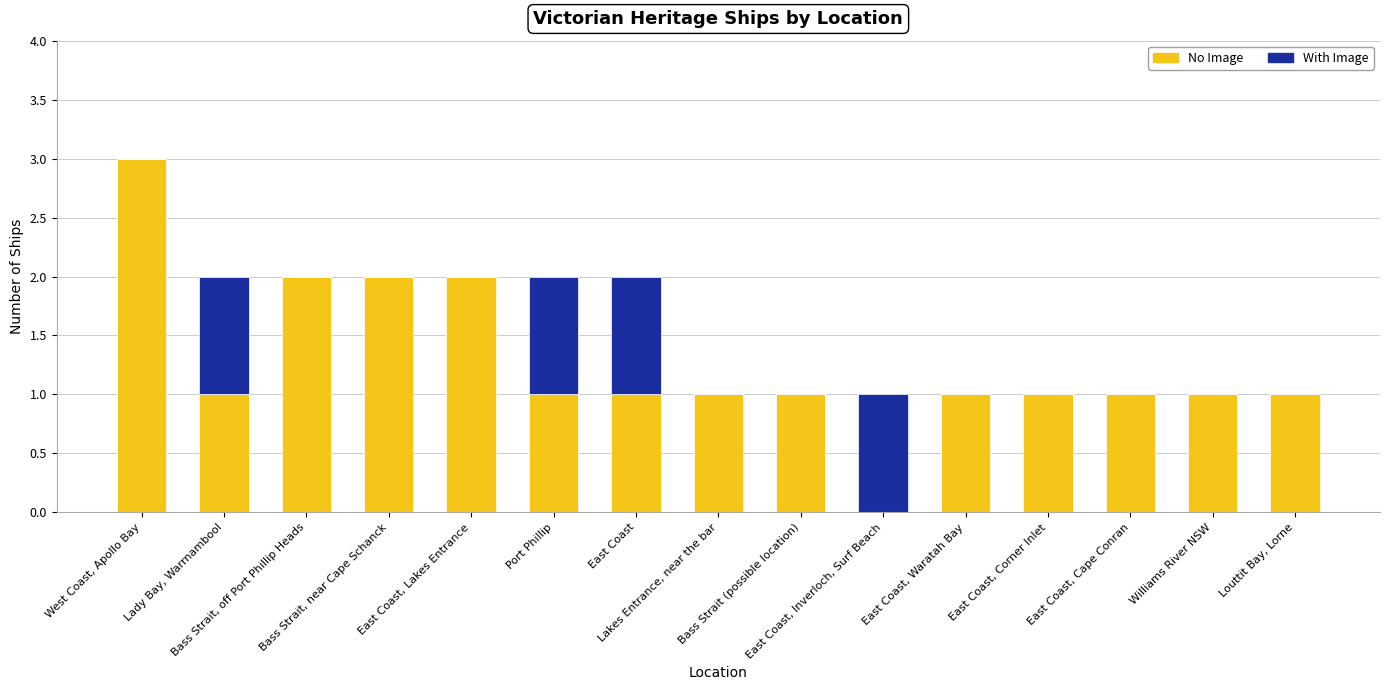

What is the highest value of the No Image series?

3